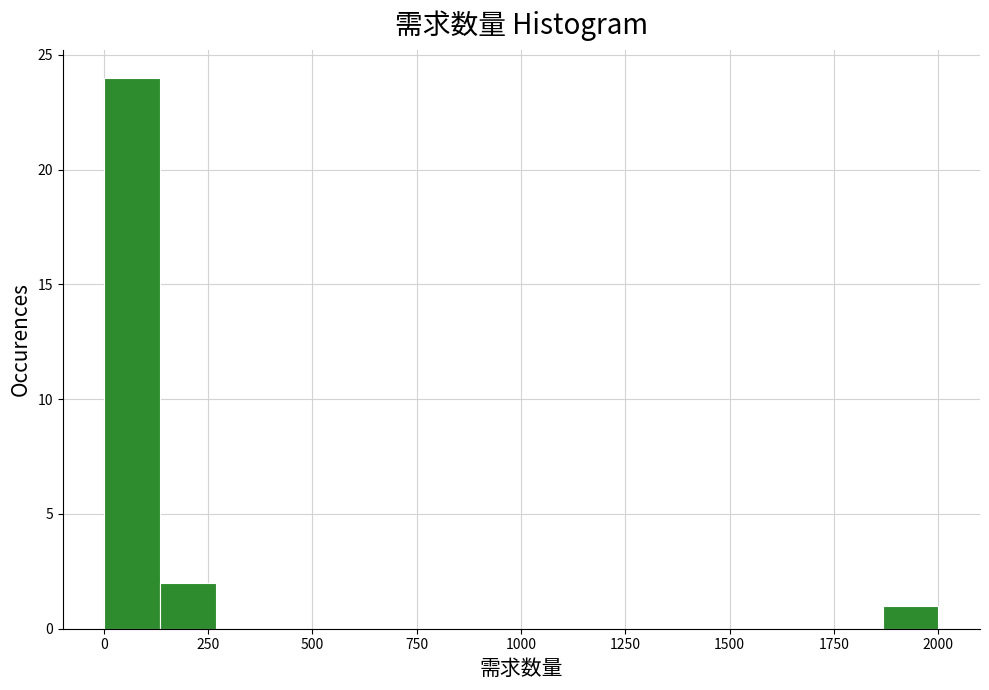

Around what value on the x-axis is the tallest bar? Give the approximate position of its centre, as read against the axis.

50